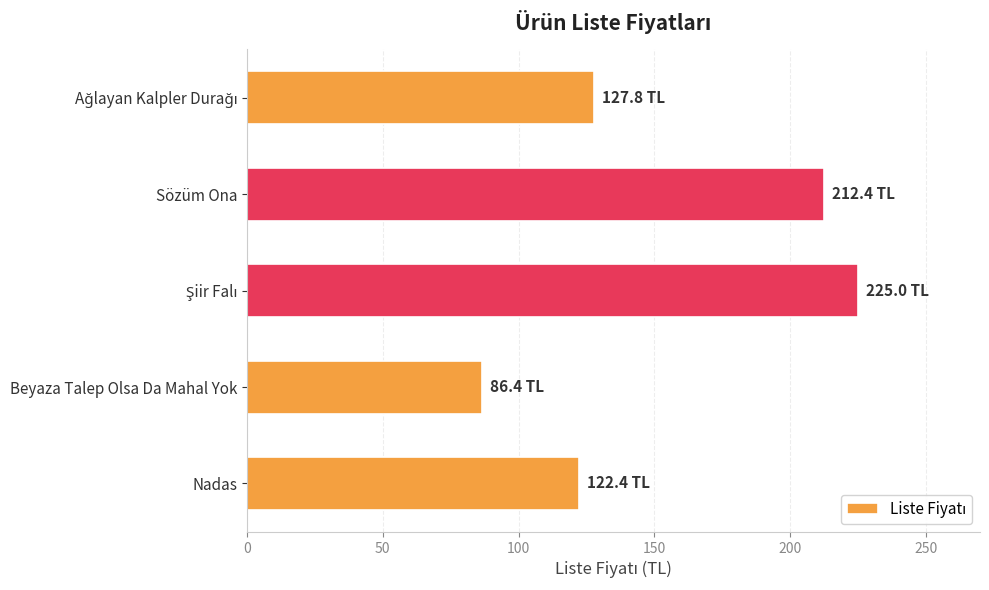

Is it true that the value at Nadas is 177.5?

False